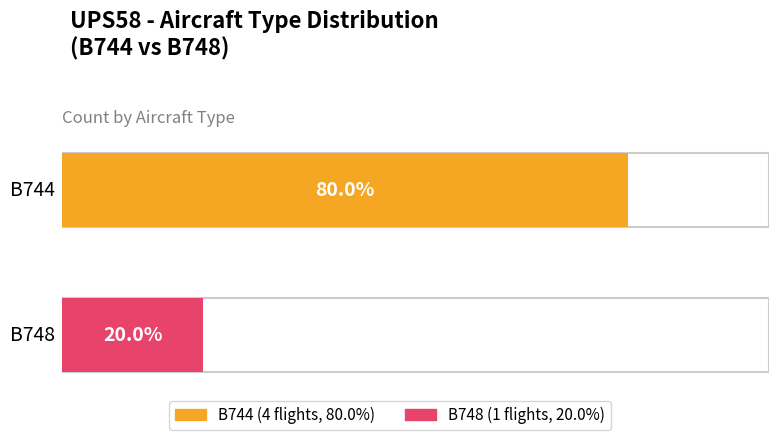

What is the sum of all B748 values?

1